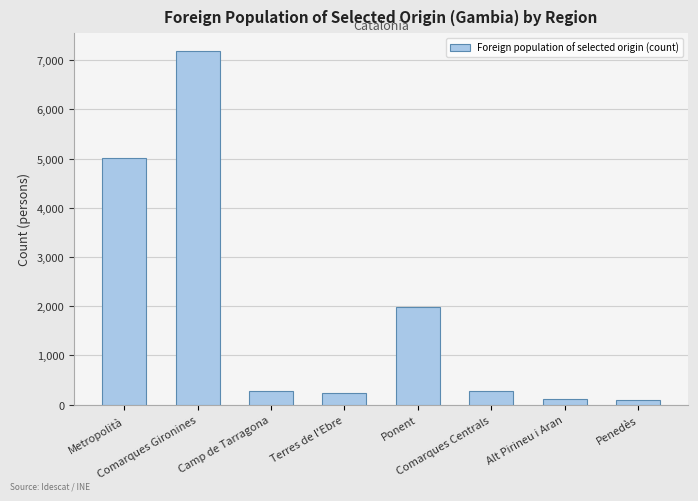

What is the value of the 6th bar from the left?

268